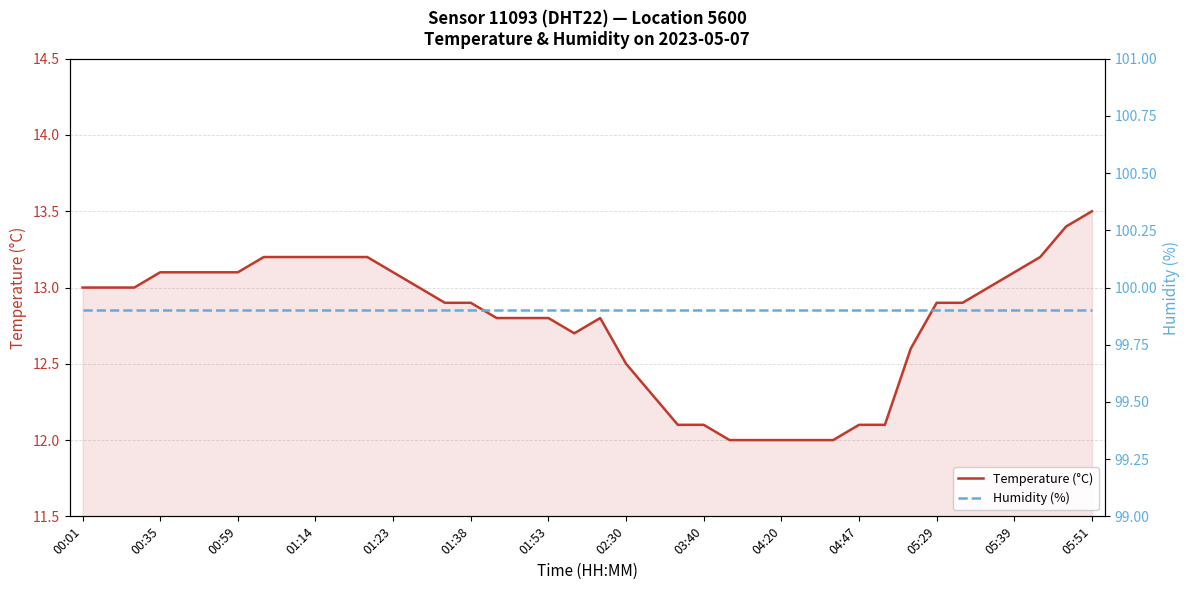

What is the minimum value for Temperature (°C)?

12.0